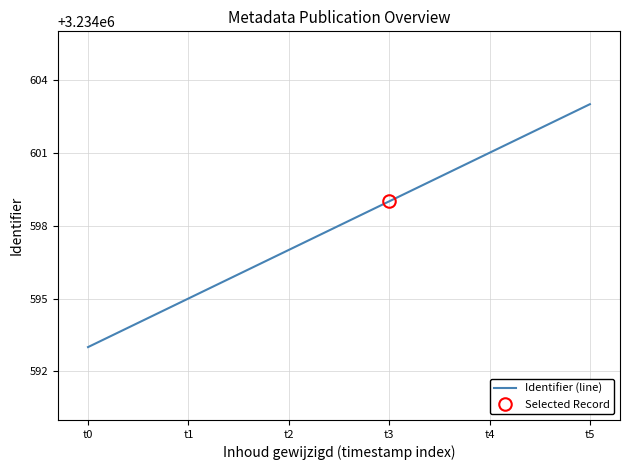

List the labels in order of value, smallest first.

t0, t1, t2, t3, t4, t5